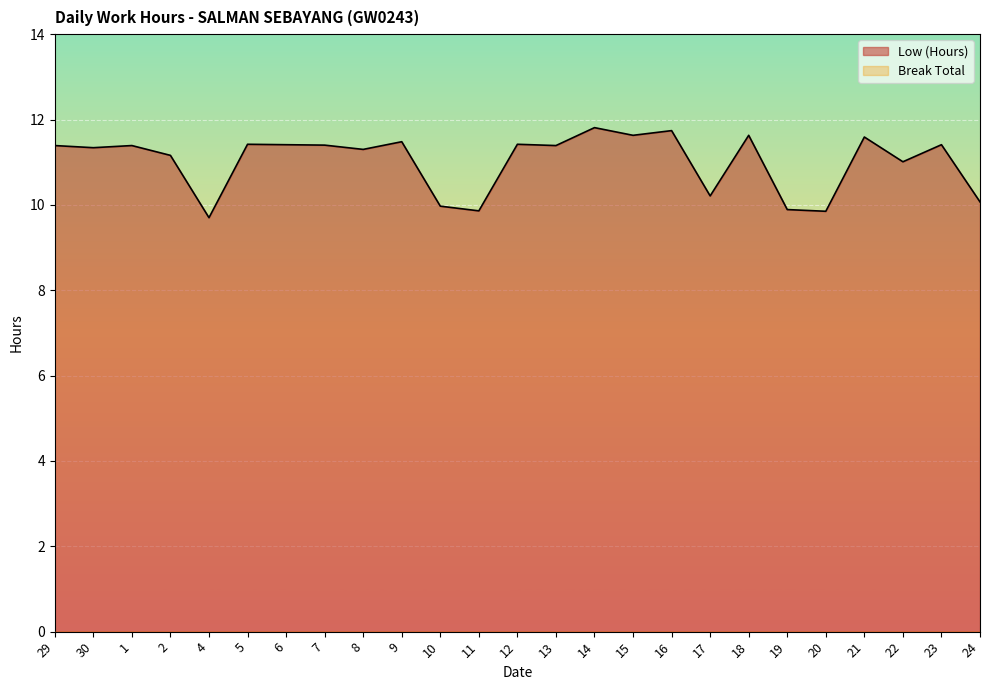

At which category does the data reach its first local peak?

1